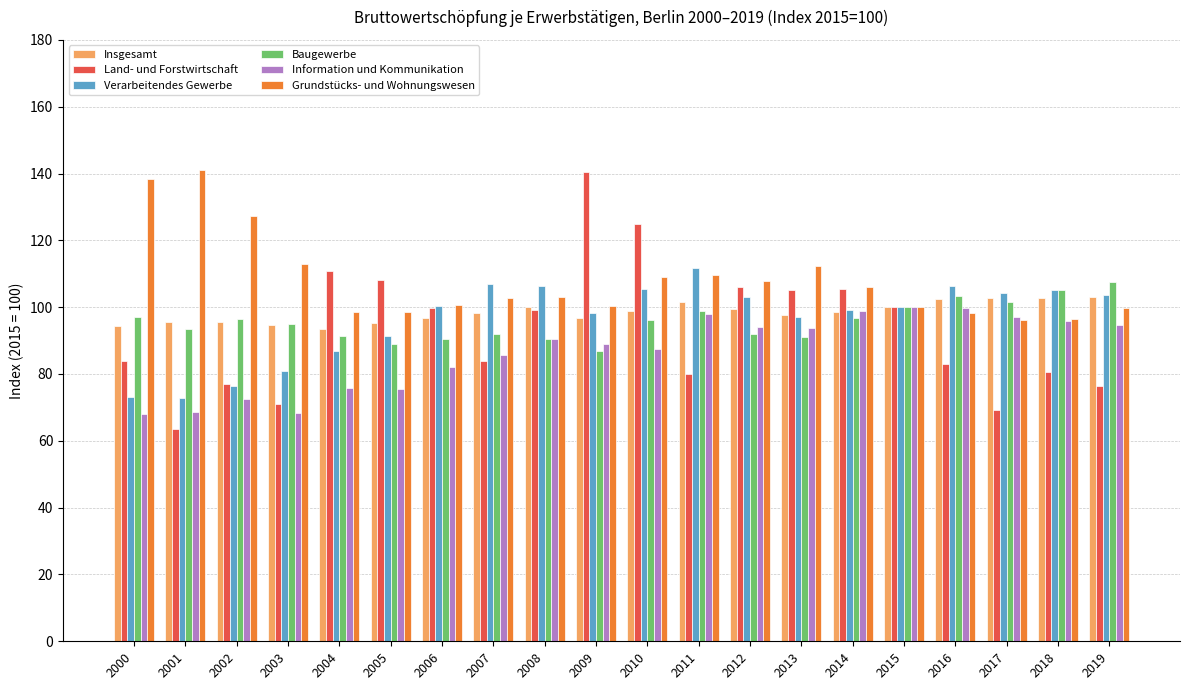

Where is Information und Kommunikation nearest to the value 83?

2006